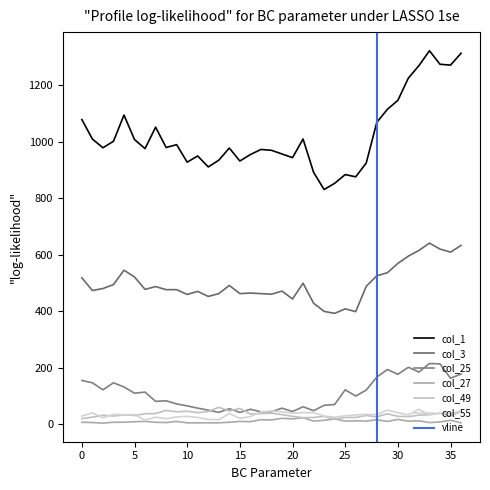

What is the total value across all series at 13?

1516